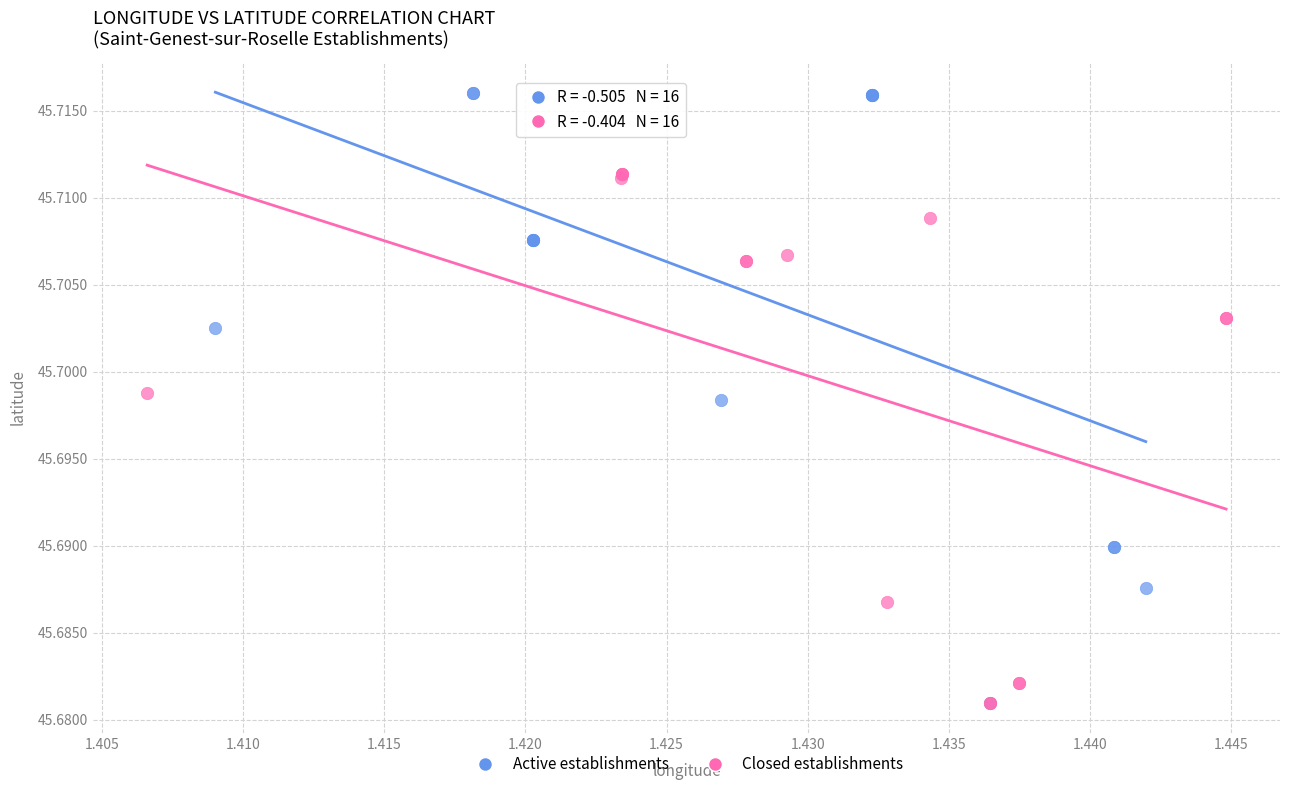

Which series has the largest Y range (max minus min)?

Active establishments